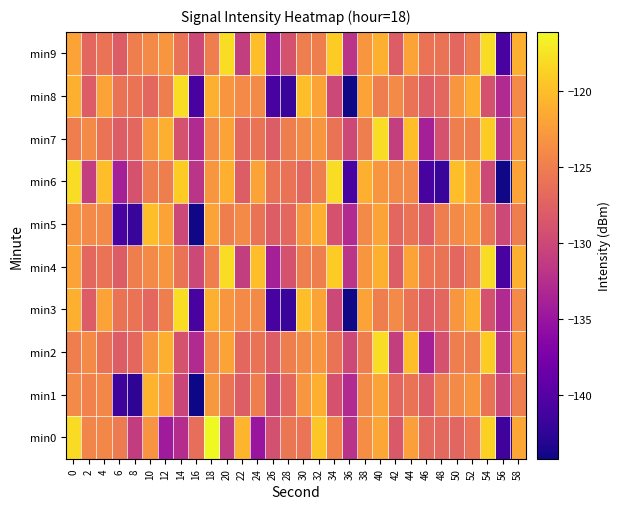

At which category is the sum across all series the highest?

40